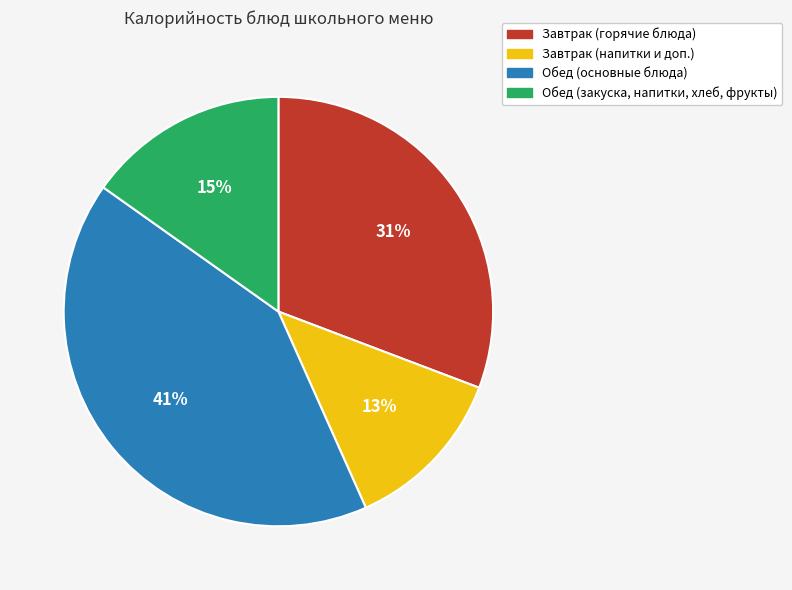

Is there any slice that represents more than half of the pie?

No